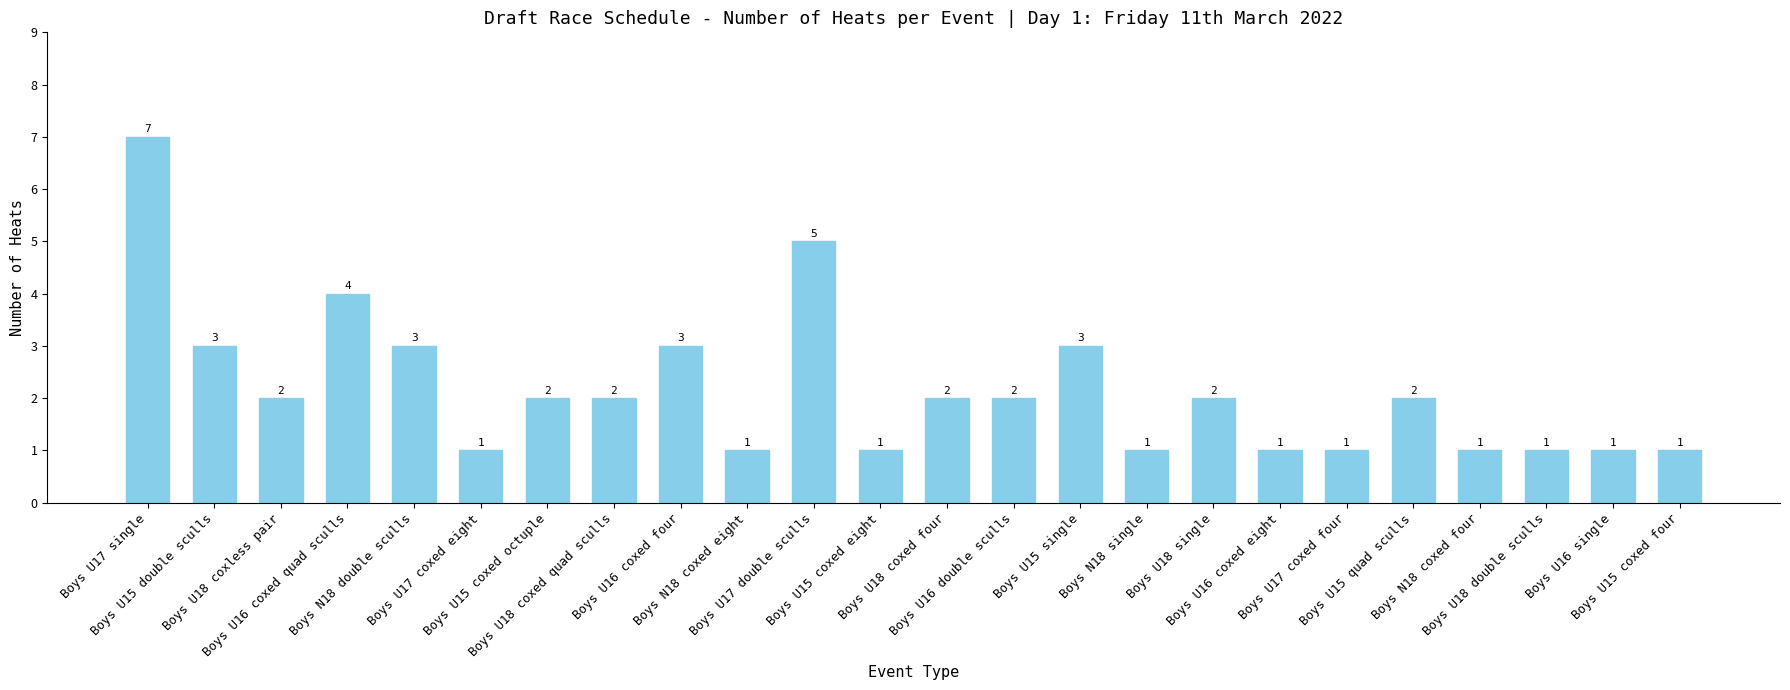

What is the sum of the values at Boys N18 coxed eight and Boys N18 coxed four?

2